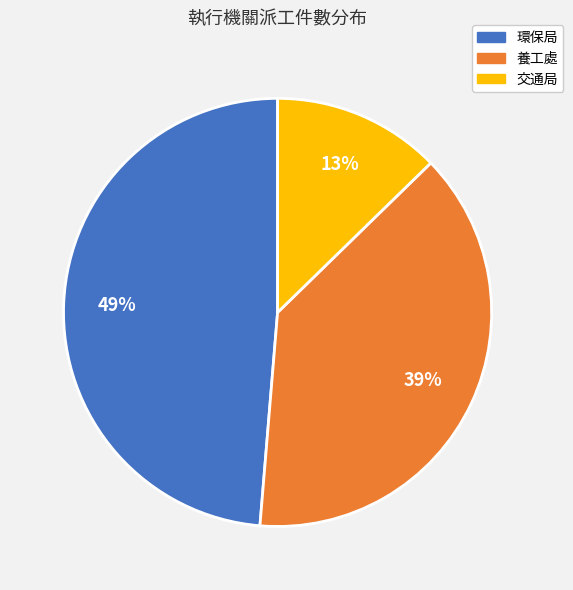

Count the number of slices in the pie.

3